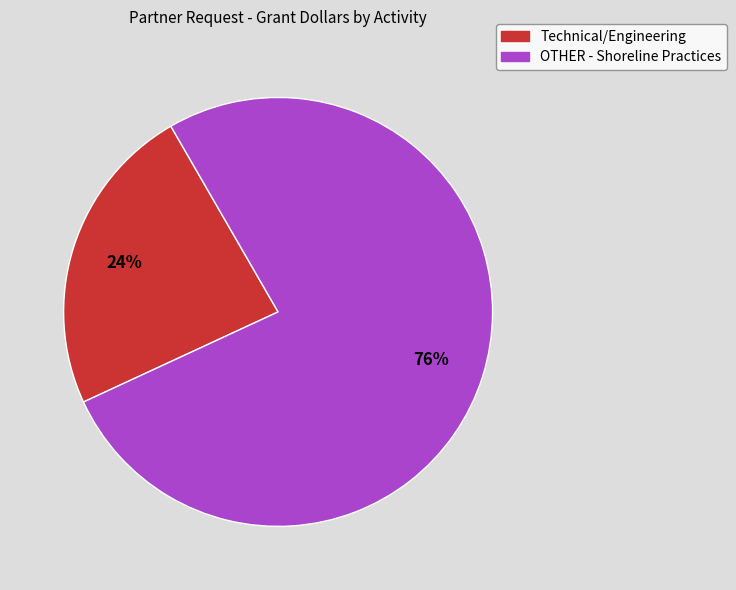

Does any single category account for the majority?

Yes